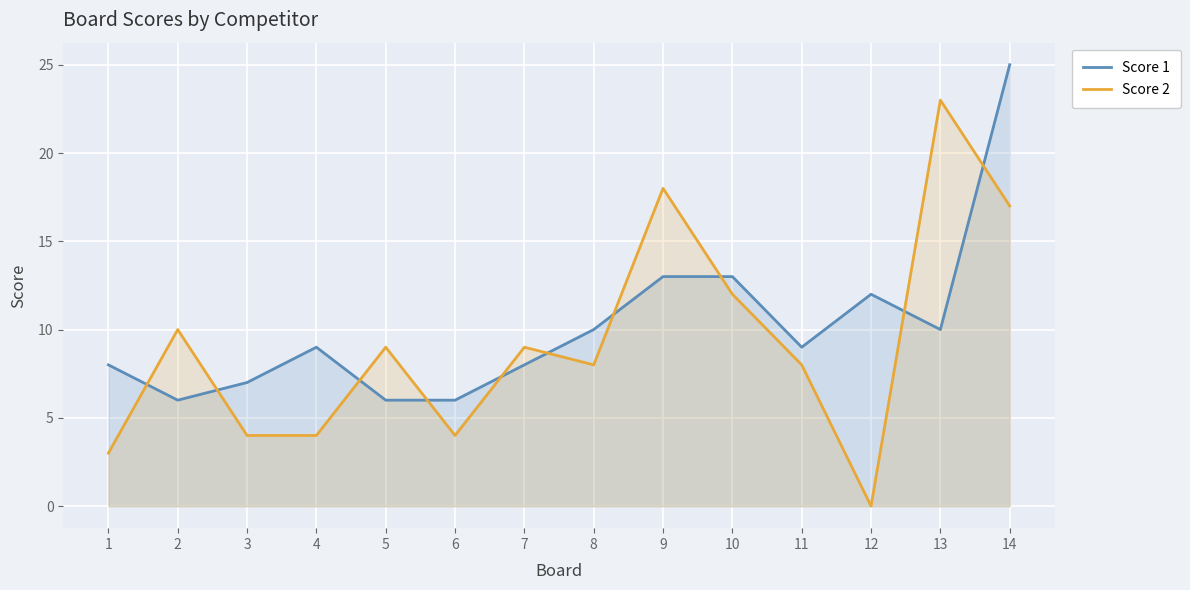

True or false: Score 1 and Score 2 intersect in this chart.

True